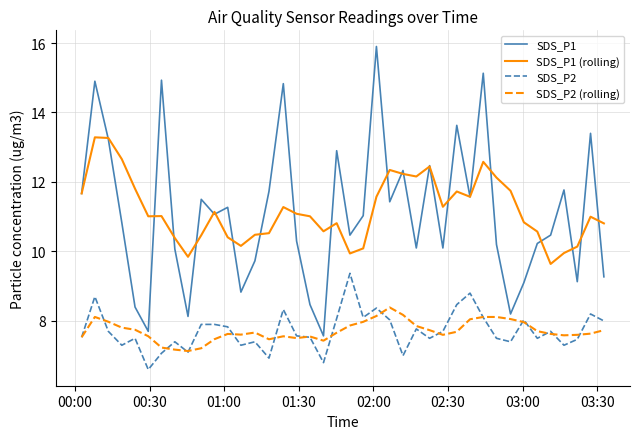

Rank the series by their maximum value, from highest to lowest.

SDS_P1, SDS_P1 (rolling), SDS_P2, SDS_P2 (rolling)